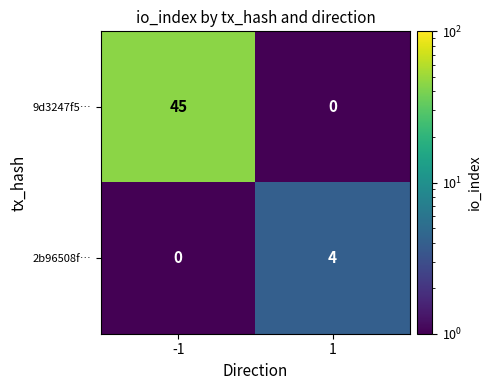

Is it true that 9d3247f5… equals -22 at 1?

False